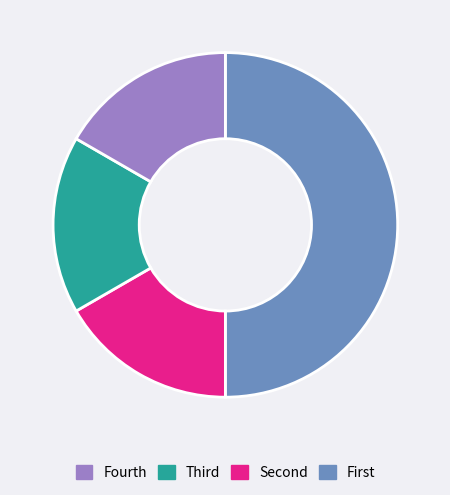

How many slices are in this pie chart?

4